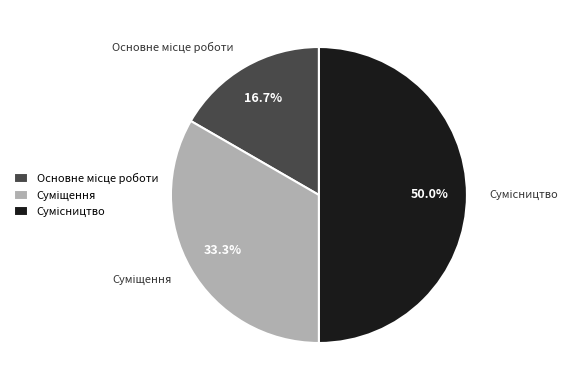

Is it true that Суміщення is 33% of the pie?

True